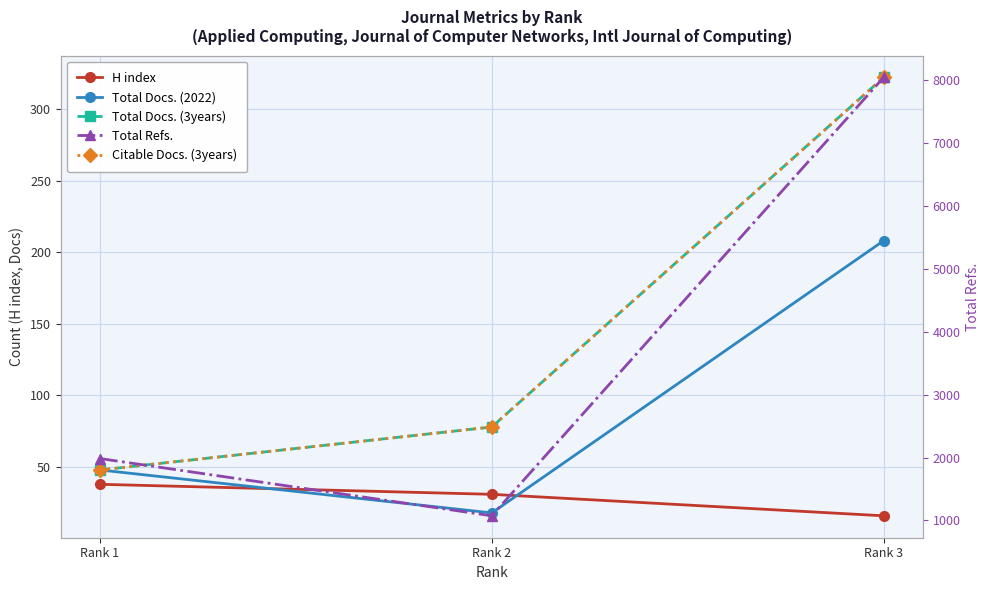

Reading right to left, extract all data points from this chart.

H index: 16	31	38
Total Docs. (2022): 208	18	48
Total Docs. (3years): 322	78	48
Citable Docs. (3years): 322	78	48
Total Refs.: 8041	1074	1984